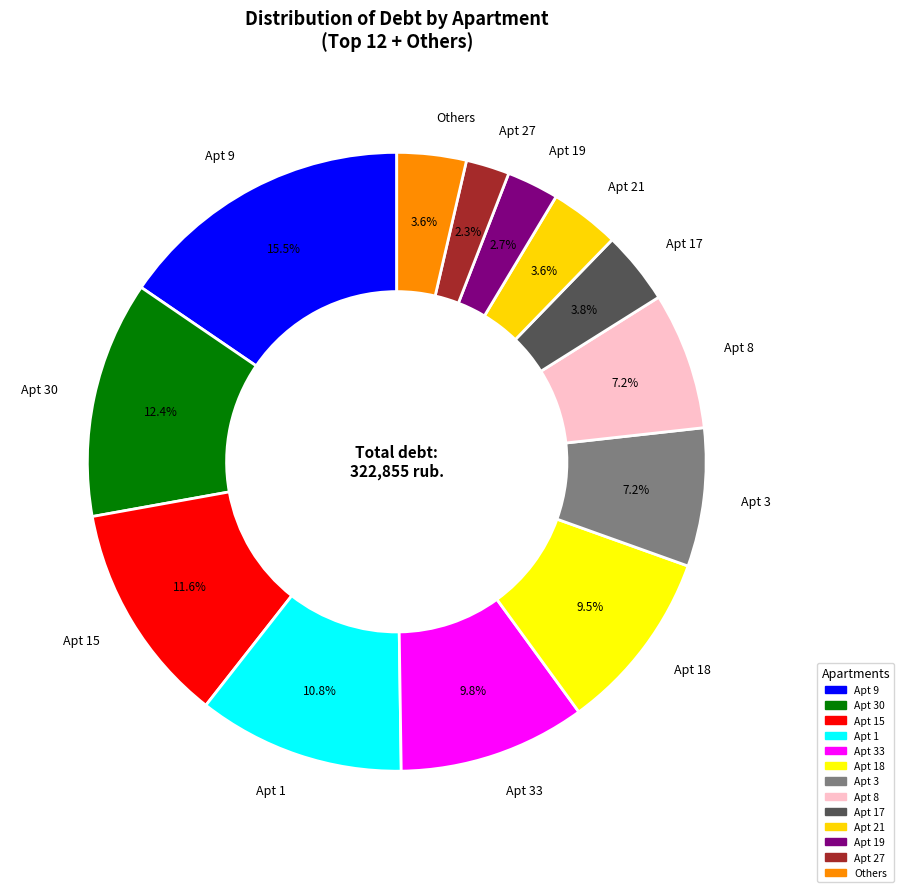

Between Others and Apt 9, which is larger?

Apt 9